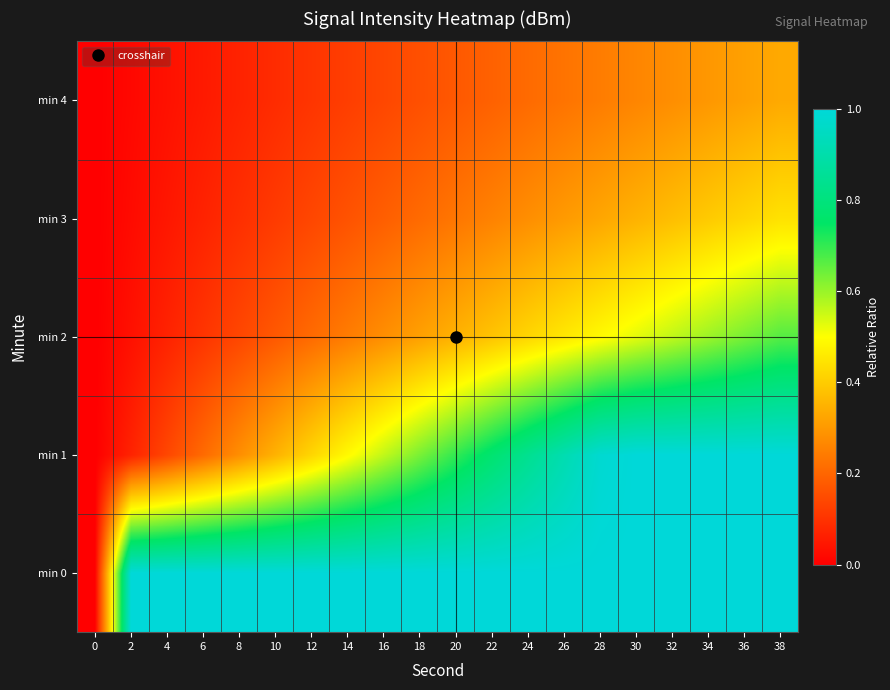

Reading right to left, what are all the values shown in this chart?

min 0: 38=1.0	36=1.0	34=1.0	32=1.0	30=1.0	28=1.0	26=1.0	24=1.0	22=1.0	20=1.0	18=1.0	16=1.0	14=1.0	12=1.0	10=1.0	8=1.0	6=1.0	4=1.0	2=1.0	0=0.0
min 1: 38=1.0	36=1.0	34=1.0	32=1.0	30=1.0	28=1.0	26=0.9	24=0.8	22=0.8	20=0.7	18=0.6	16=0.6	14=0.5	12=0.4	10=0.4	8=0.3	6=0.2	4=0.1	2=0.1	0=0.0
min 2: 38=0.7	36=0.6	34=0.6	32=0.6	30=0.5	28=0.5	26=0.5	24=0.4	22=0.4	20=0.4	18=0.3	16=0.3	14=0.2	12=0.2	10=0.2	8=0.1	6=0.1	4=0.1	2=0.0	0=0.0
min 3: 38=0.4	36=0.4	34=0.4	32=0.4	30=0.4	28=0.3	26=0.3	24=0.3	22=0.3	20=0.2	18=0.2	16=0.2	14=0.2	12=0.1	10=0.1	8=0.1	6=0.1	4=0.0	2=0.0	0=0.0
min 4: 38=0.3	36=0.3	34=0.3	32=0.3	30=0.3	28=0.2	26=0.2	24=0.2	22=0.2	20=0.2	18=0.2	16=0.1	14=0.1	12=0.1	10=0.1	8=0.1	6=0.1	4=0.0	2=0.0	0=0.0